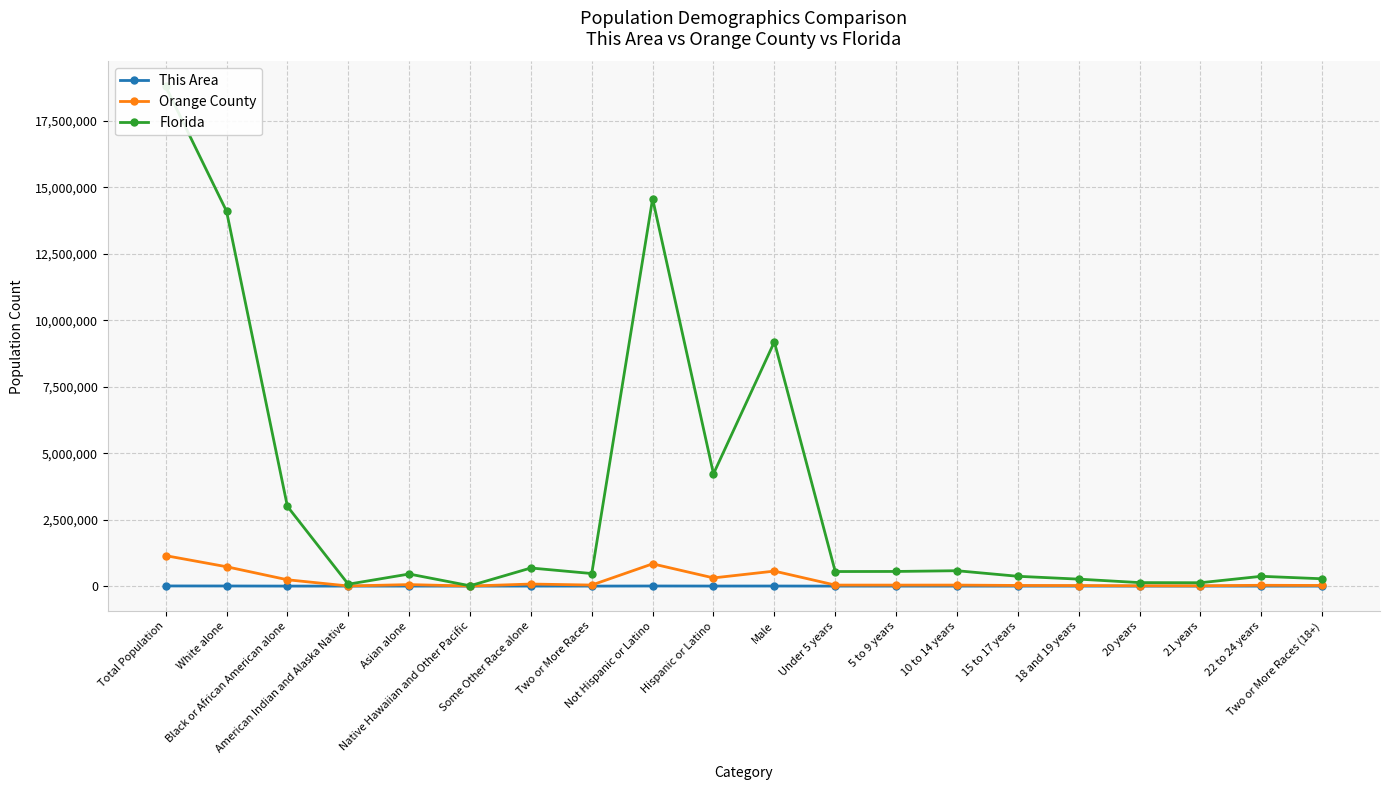

At how many categories does at least one series exceed 1323536?

6